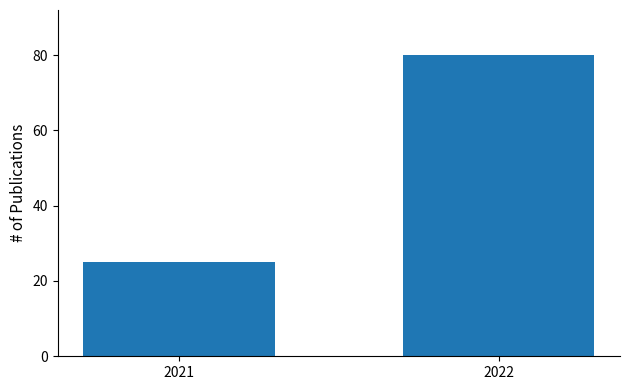

Reading right to left, what are all the values shown in this chart?

80	25